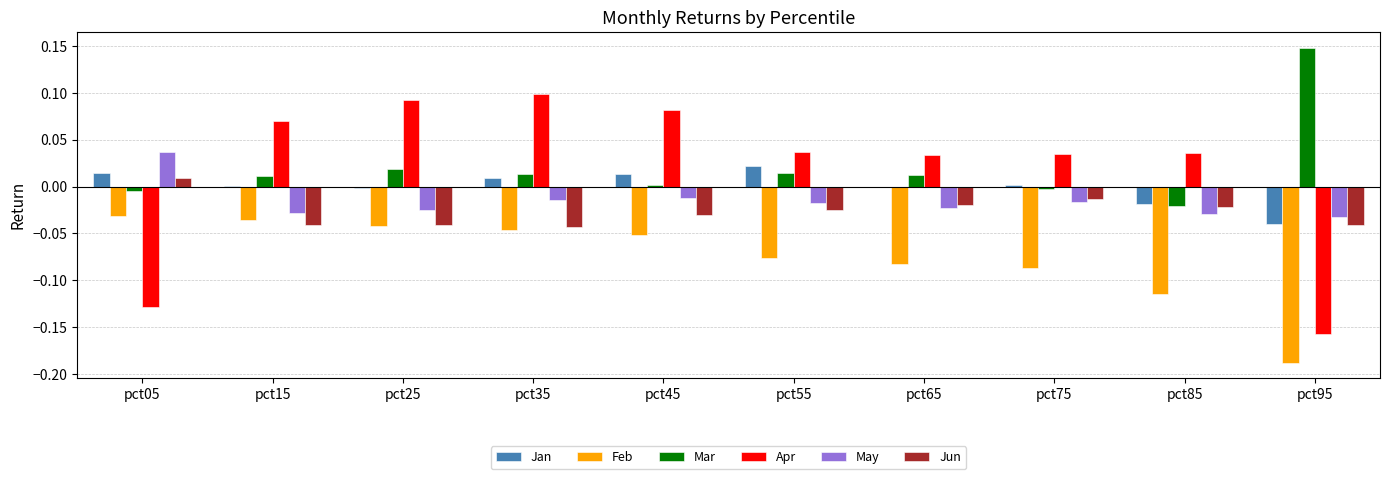

Is the value of May at pct85 greater than the value of Apr at pct55?

No